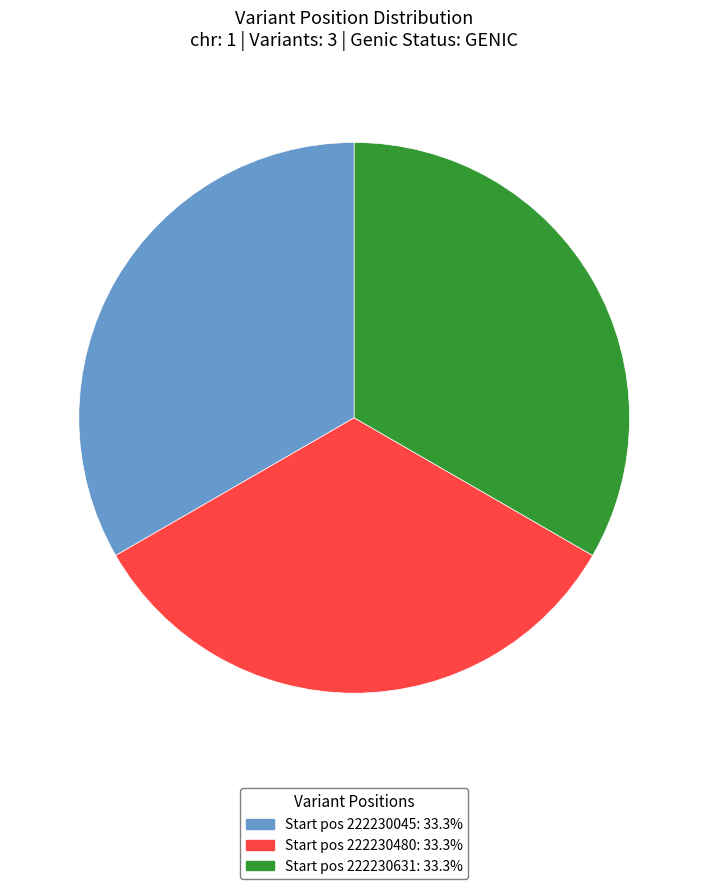

Combined, do Start pos 222230480: 33.3% and Start pos 222230631: 33.3% account for over 50%?

Yes